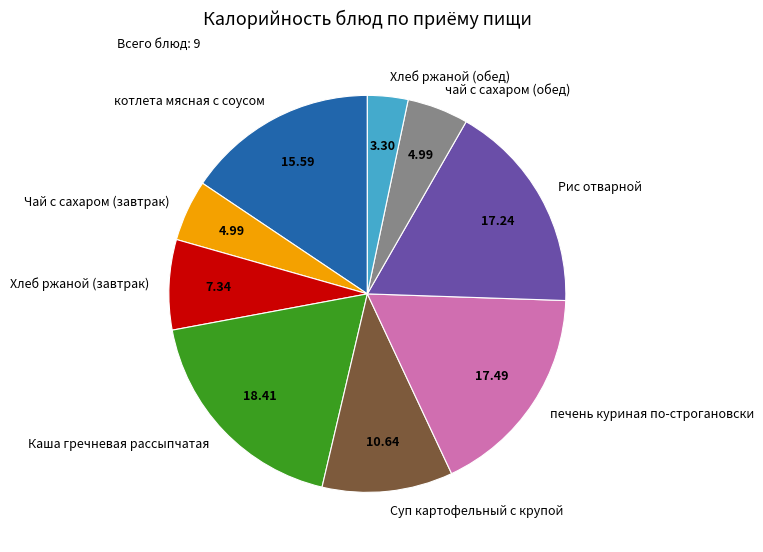

How many segments does this pie chart have?

9